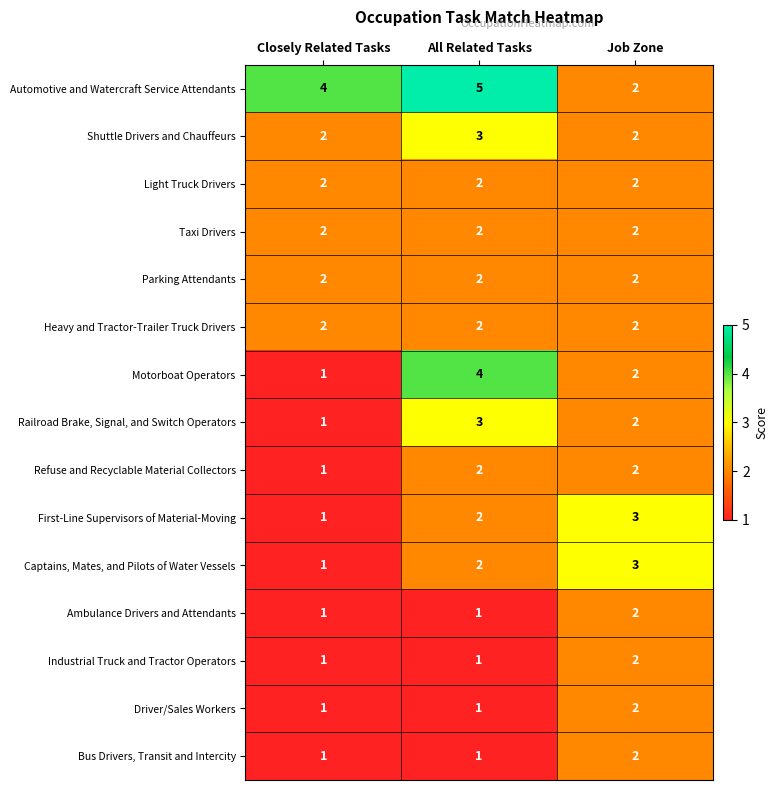

The Heavy and Tractor-Trailer Truck Drivers series shows 2 at Closely Related Tasks. True or false?

True